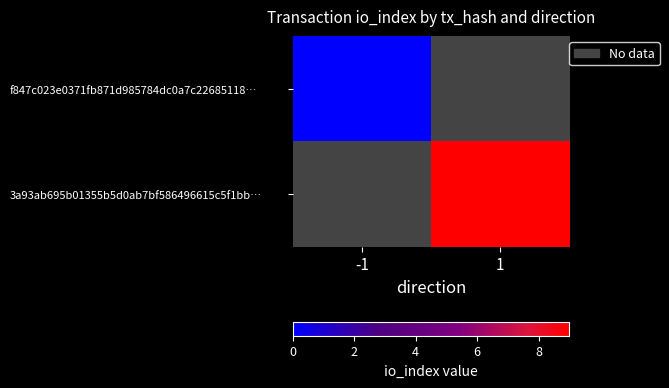

Between 1 and -1, which is larger?

-1